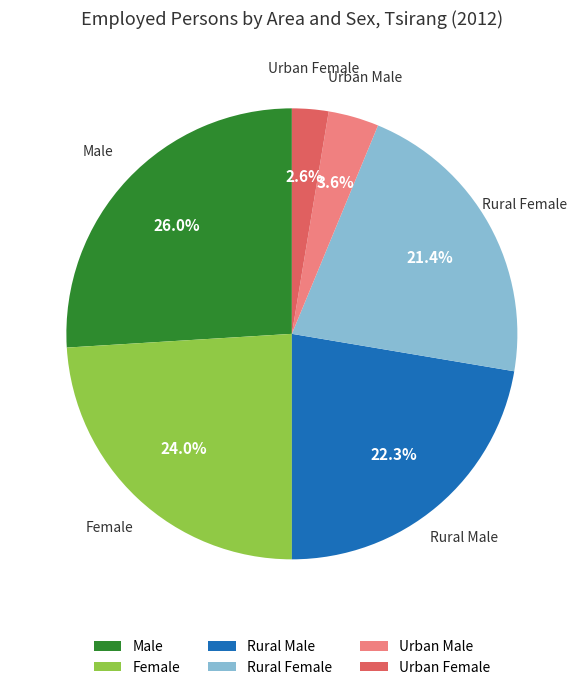

Approximately how many times larger is the value at Male compared to Rural Male?

1.2